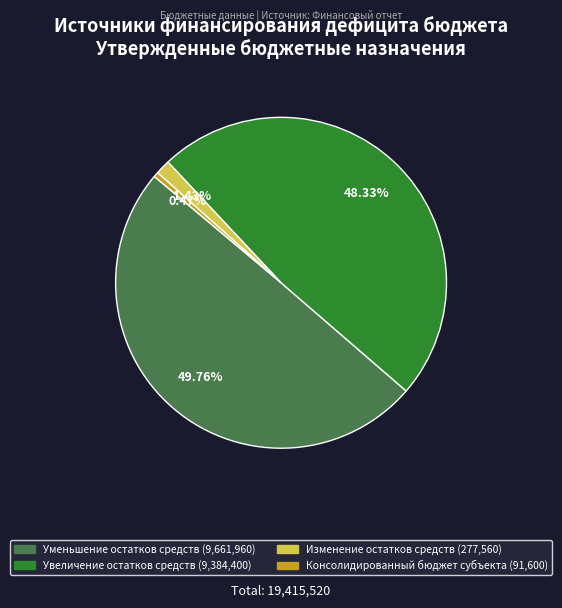

Does Увеличение остатков средств represent more than half of the total?

No